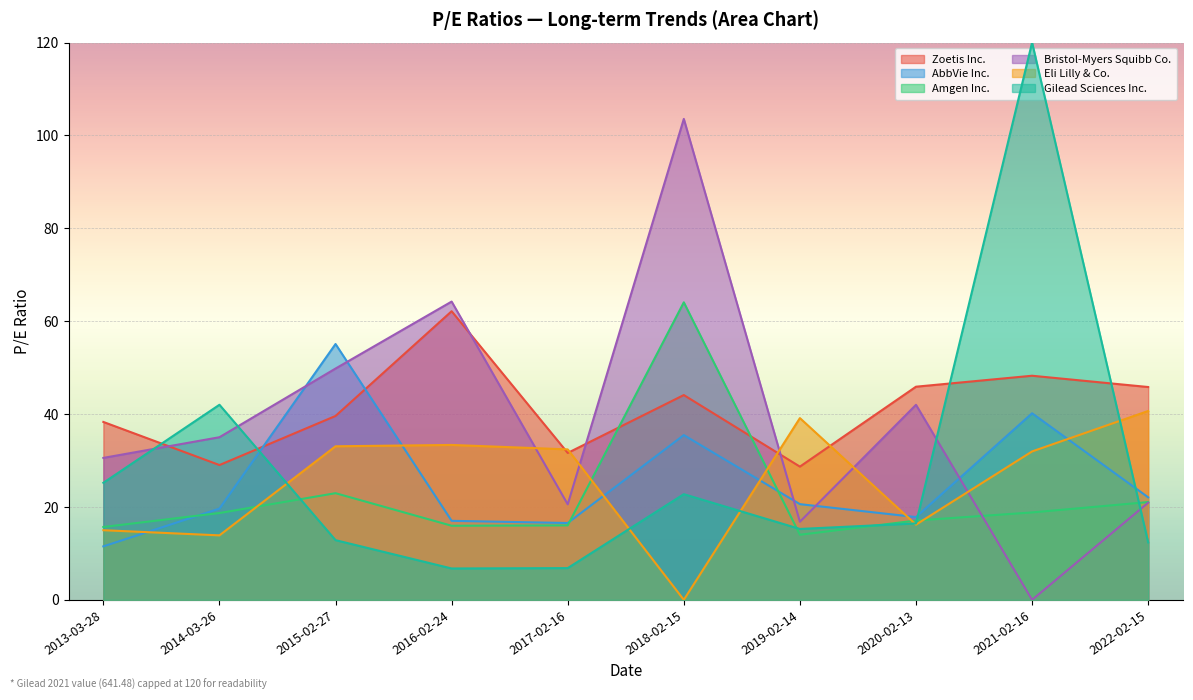

Count the number of categories in the chart.

10